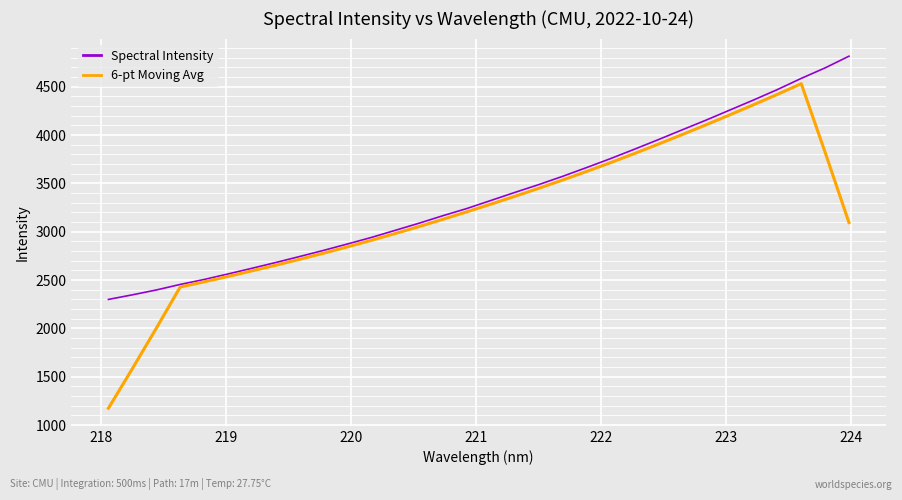

What is the minimum value shown in the chart?

1173.9